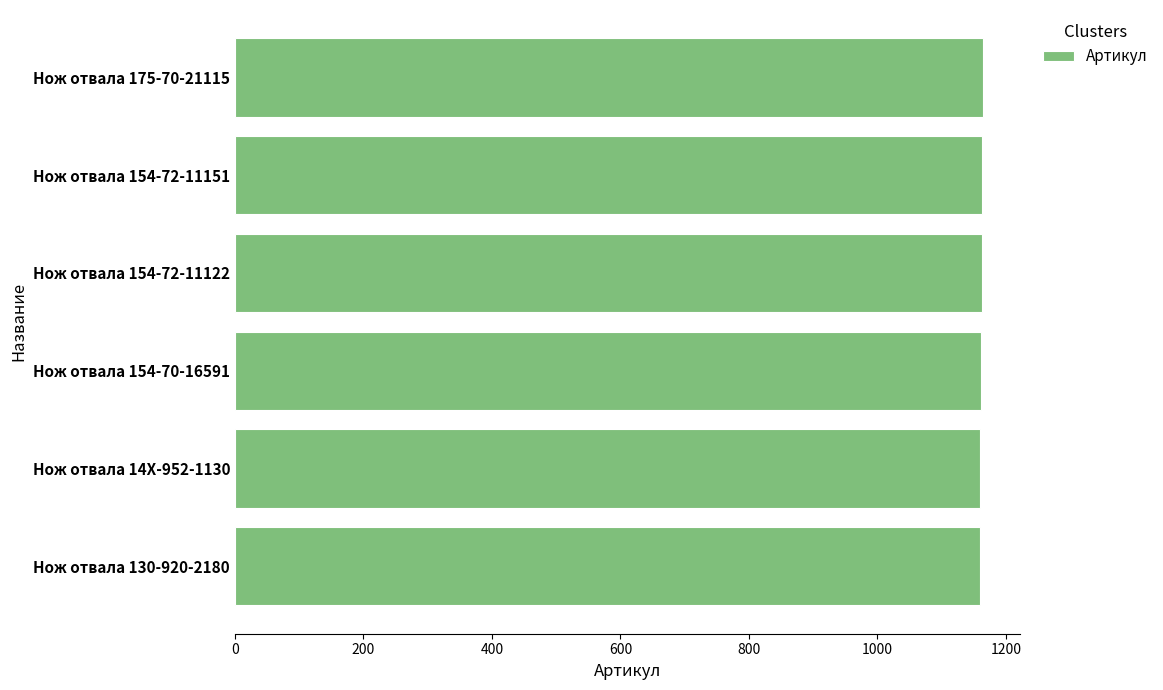

What is the ratio of the value at Нож отвала 154-72-11151 to the value at Нож отвала 175-70-21115?

1.0